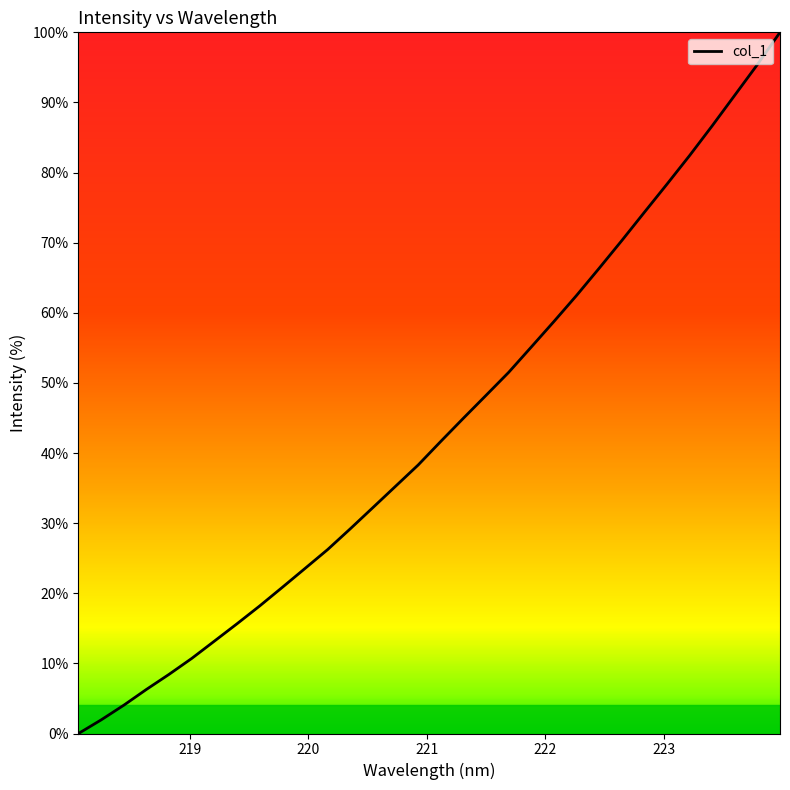

What is the greatest value displayed?

100.0